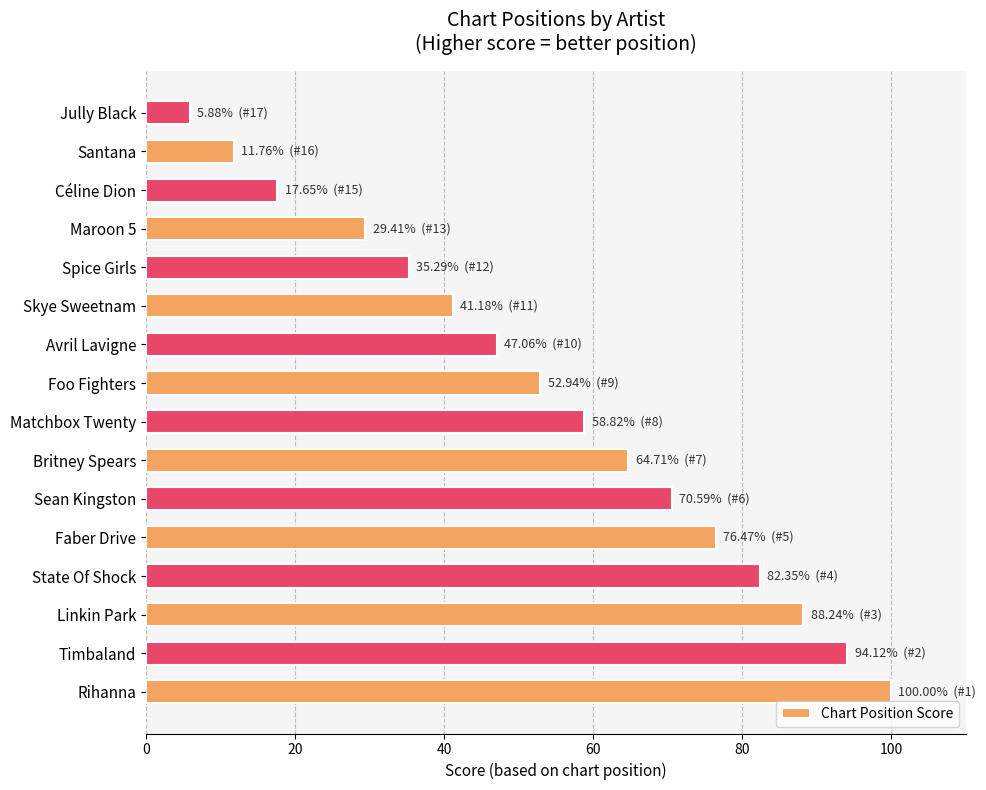

Approximately how many times larger is the value at Skye Sweetnam compared to Rihanna?

0.4